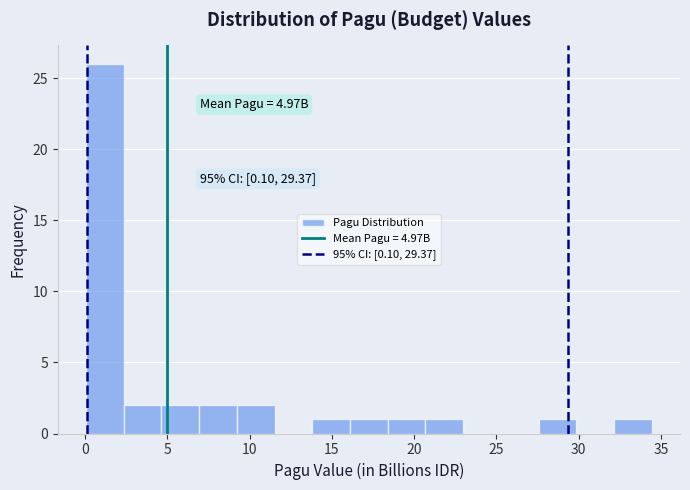

Which range on the x-axis has the tallest bar?

0.0 to 2.5